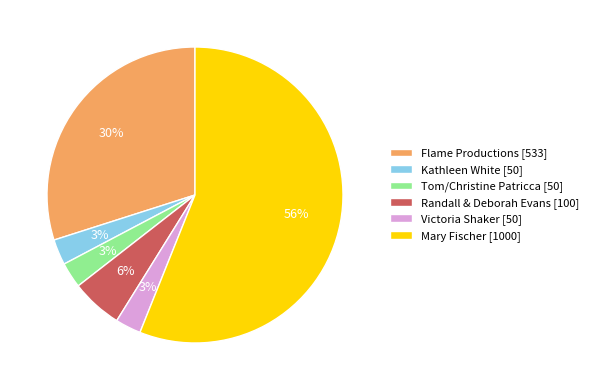

Which slice is the largest?

Mary Fischer